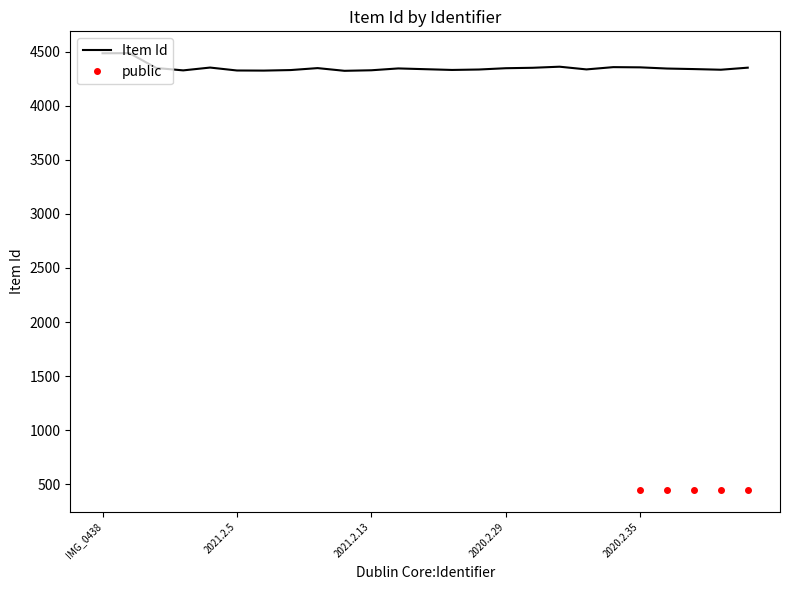

What is the average value?

4351